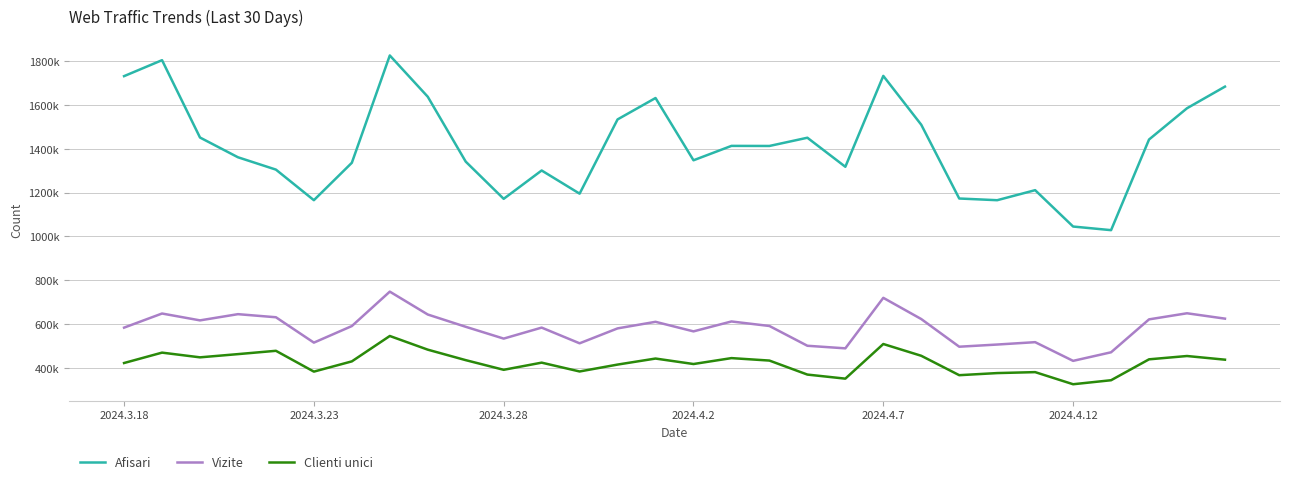

True or false: Clienti unici and Afisari intersect in this chart.

False